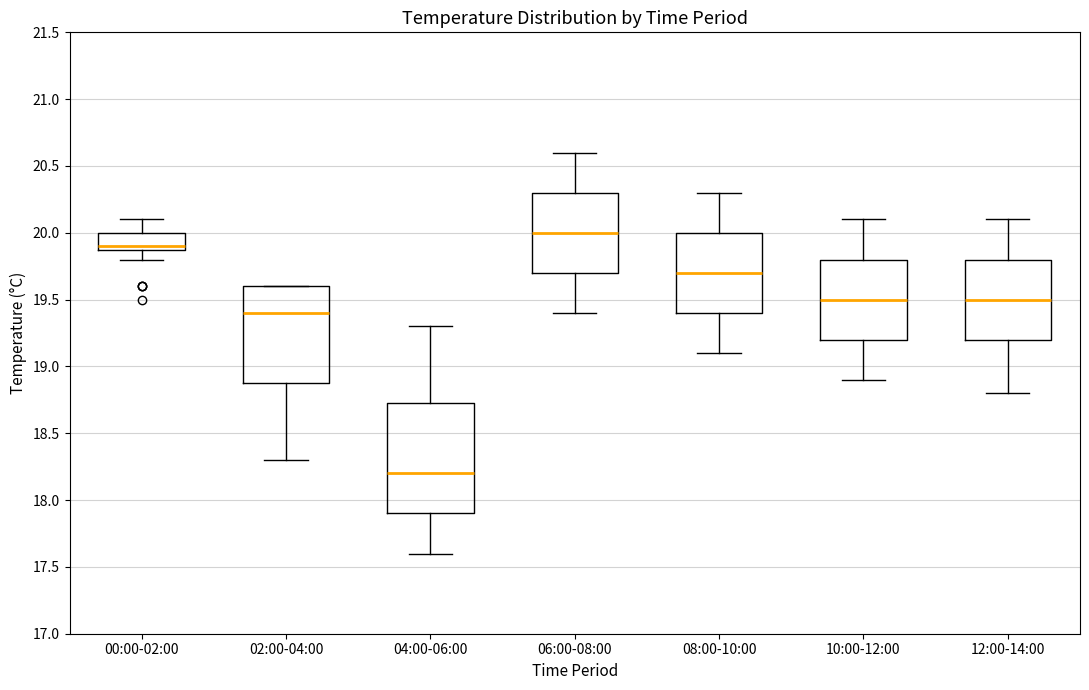

Which box's median line is the lowest?

04:00-06:00